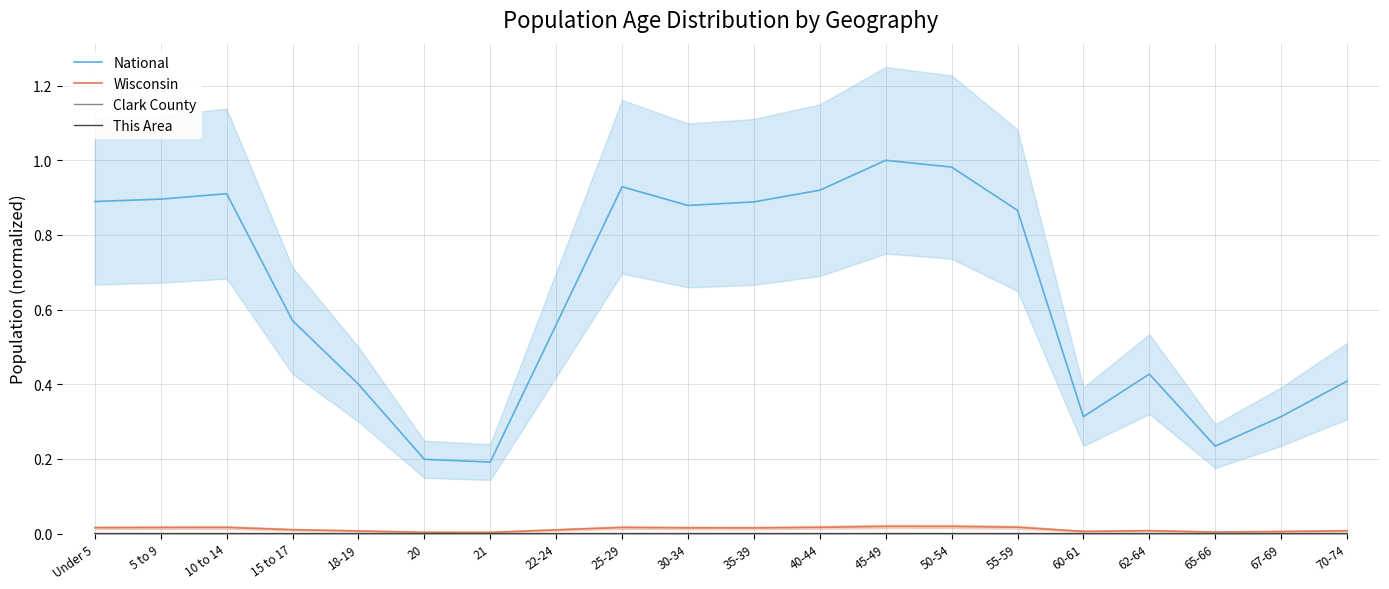

Does the chart display data point markers on the line(s)?

No